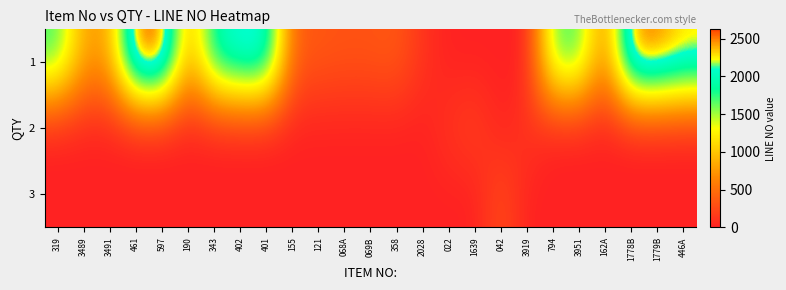

At how many categories does at least one series exceed 778?

14